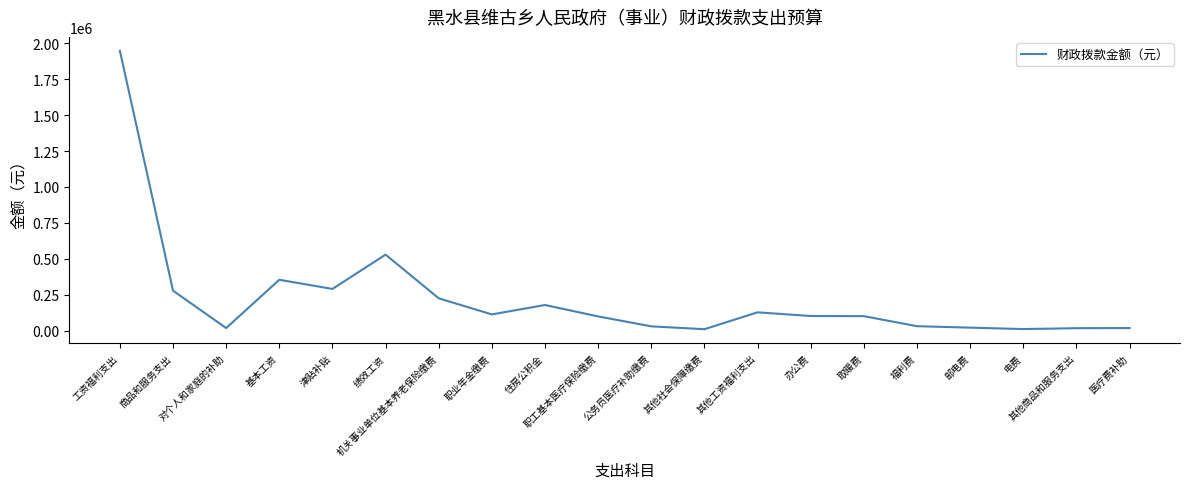

What is the minimum value shown in the chart?

9054.4